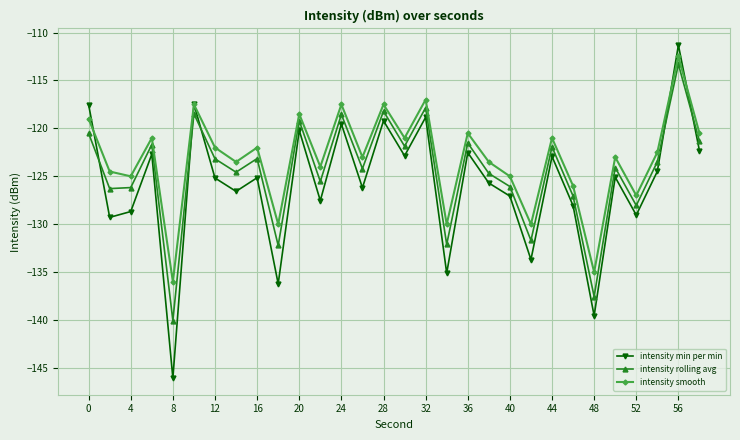

Which series has the widest spread of values?

intensity min per min